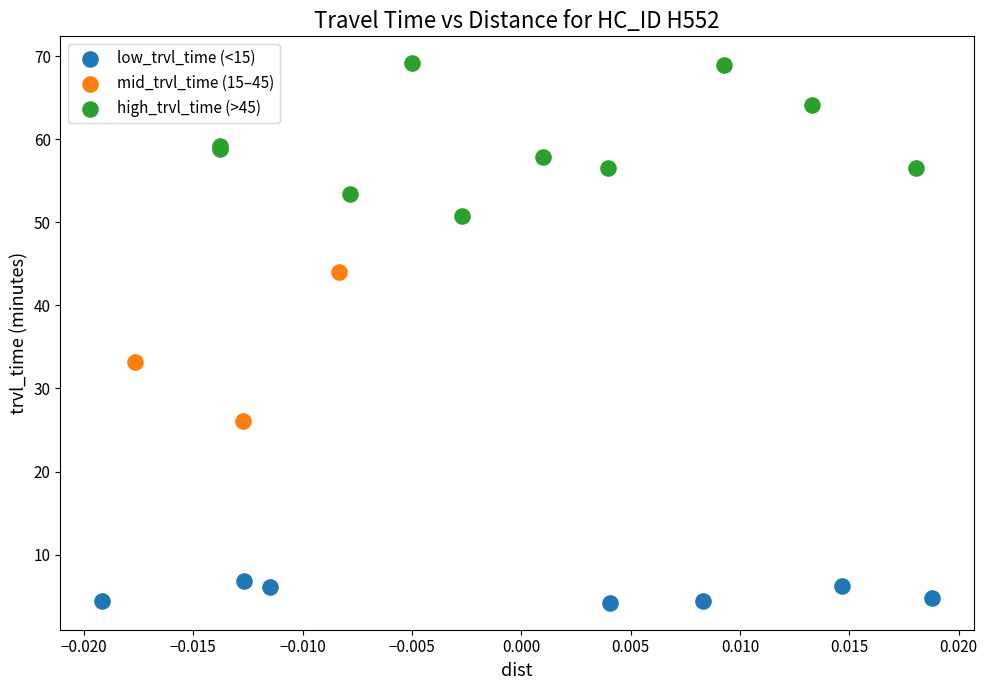

Which series contains the highest Y value?

high_trvl_time (>45)